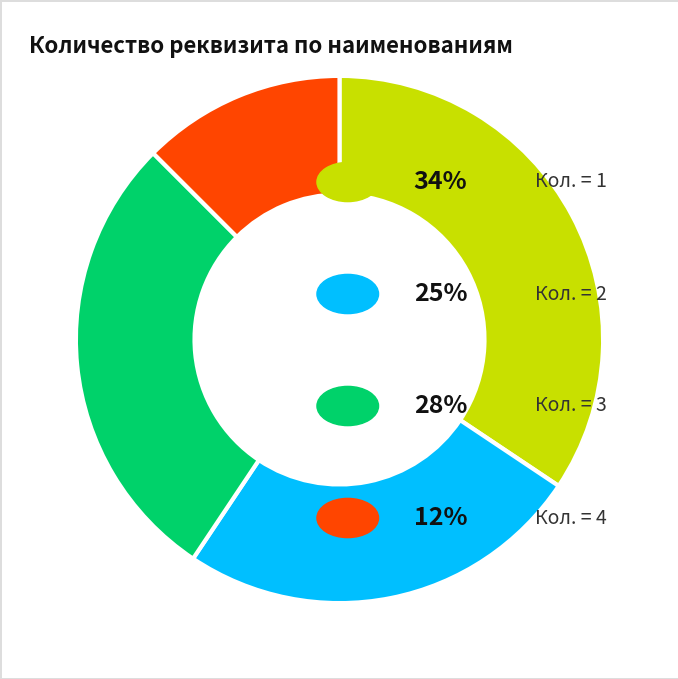

Does any single category account for the majority?

No